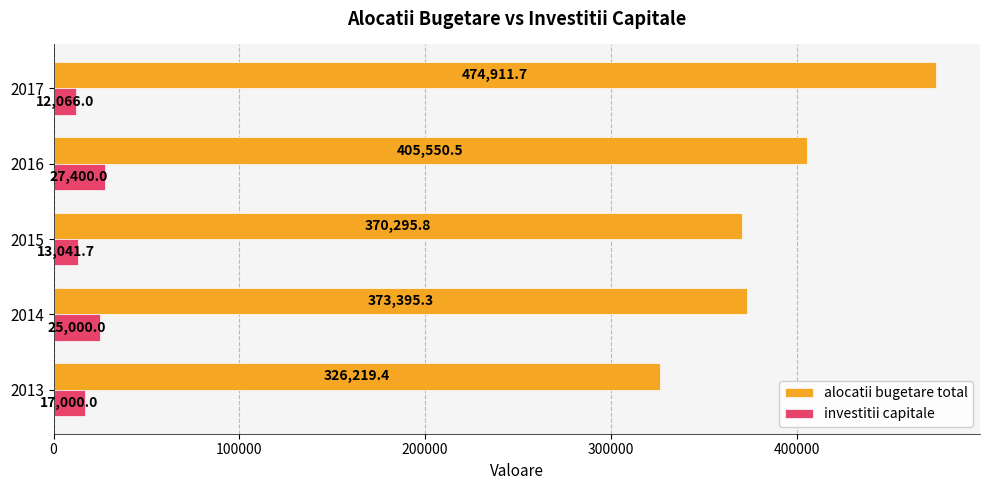

At how many categories does at least one series exceed 82839?

5